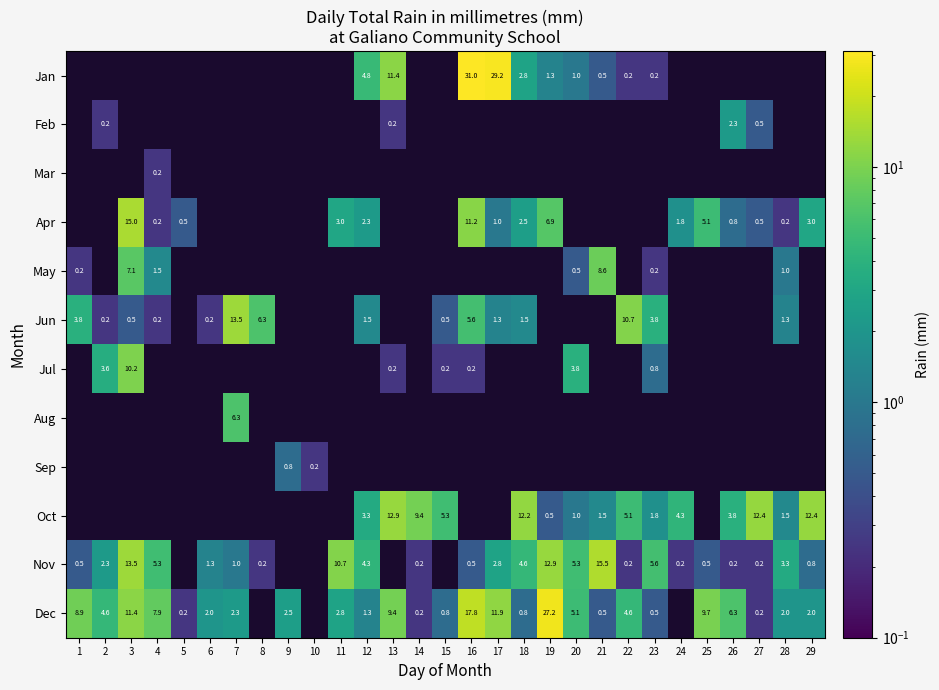

True or false: Apr has a value of 0.2 at 4.

True